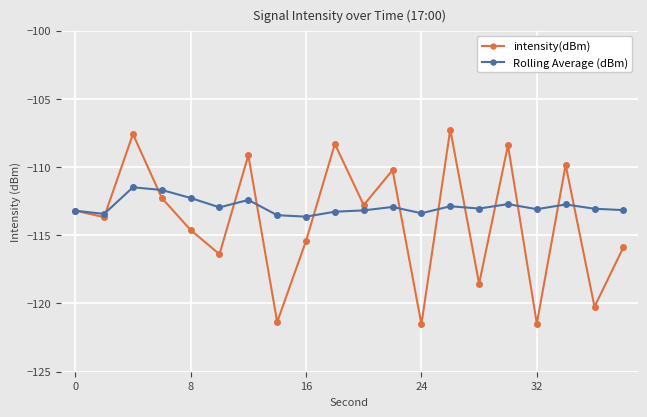

List the series in order of their overall mean, lowest first.

intensity(dBm), Rolling Average (dBm)